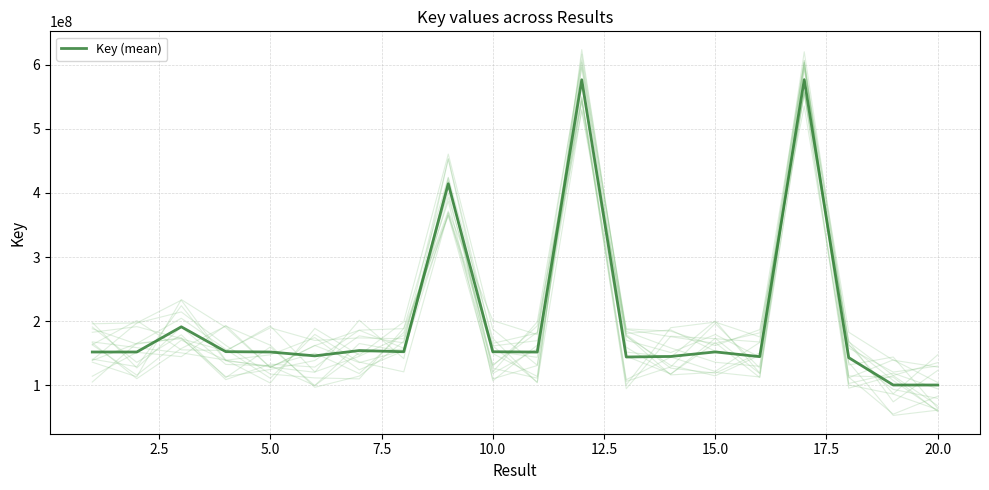

The chart shows a value of 68843743 at 3. True or false?

False